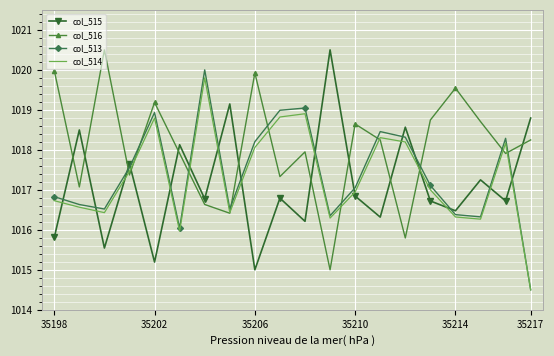

What is the smallest value displayed?

1014.5